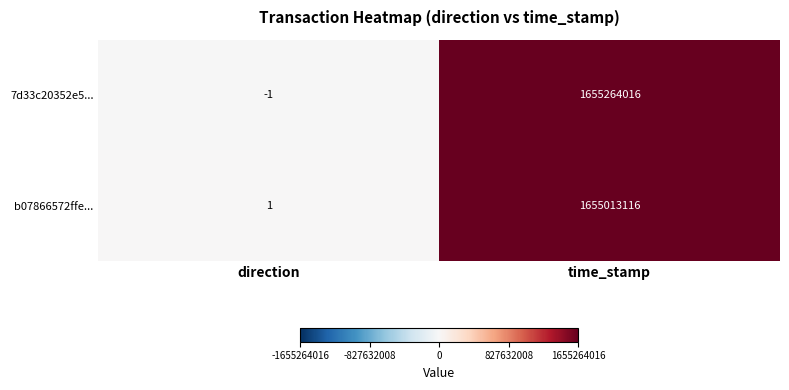

What is the average value of the 7d33c20352e5... series?

827632008